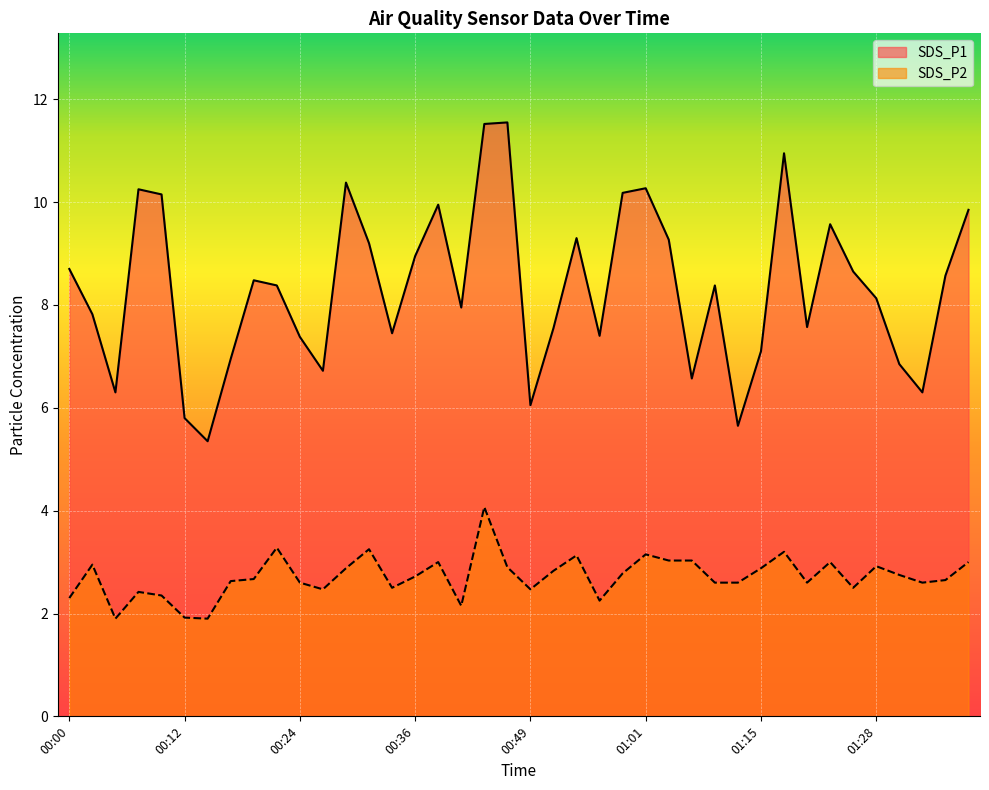

Rank the categories by SDS_P2 value from lowest to highest.

00:05, 00:14, 00:12, 00:41, 00:56, 00:00, 00:09, 00:07, 00:26, 00:49, 00:34, 01:26, 00:24, 01:09, 01:12, 01:20, 01:33, 00:17, 01:36, 00:19, 00:36, 01:31, 00:59, 00:51, 00:29, 01:15, 00:46, 01:28, 00:02, 00:39, 01:23, 01:38, 01:04, 01:06, 00:54, 01:01, 01:17, 00:31, 00:22, 00:43